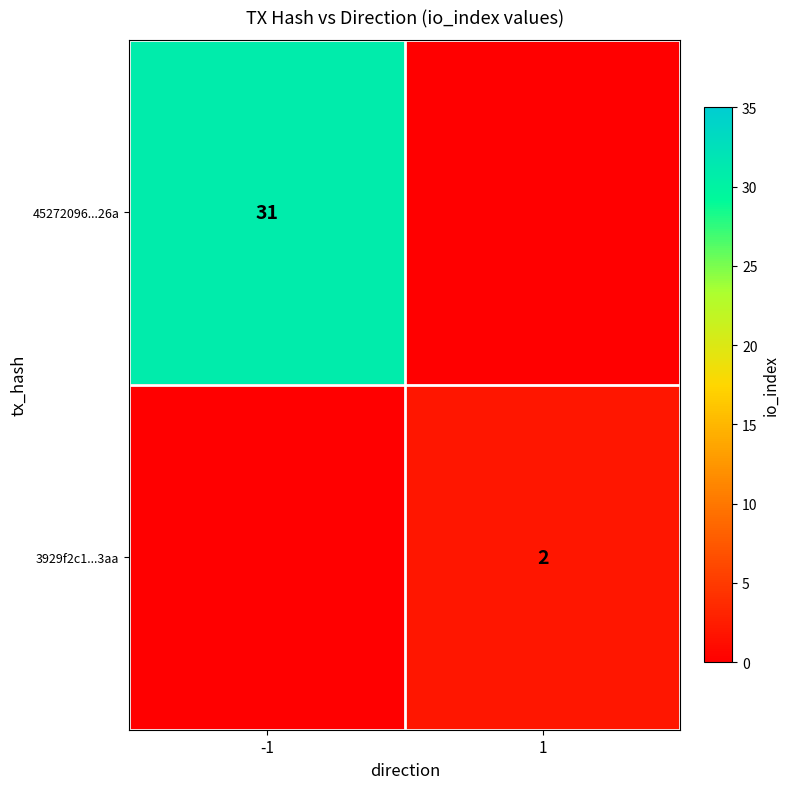

What is the difference between the maximum and minimum values in the 3929f2c1...3aa series?

2